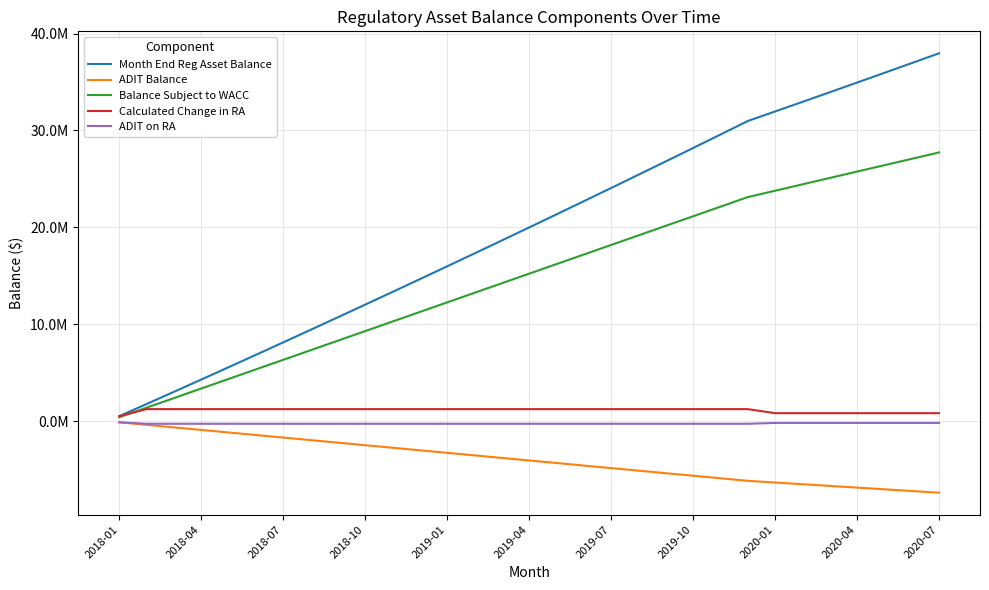

Is this an area chart (filled region under the line)?

No